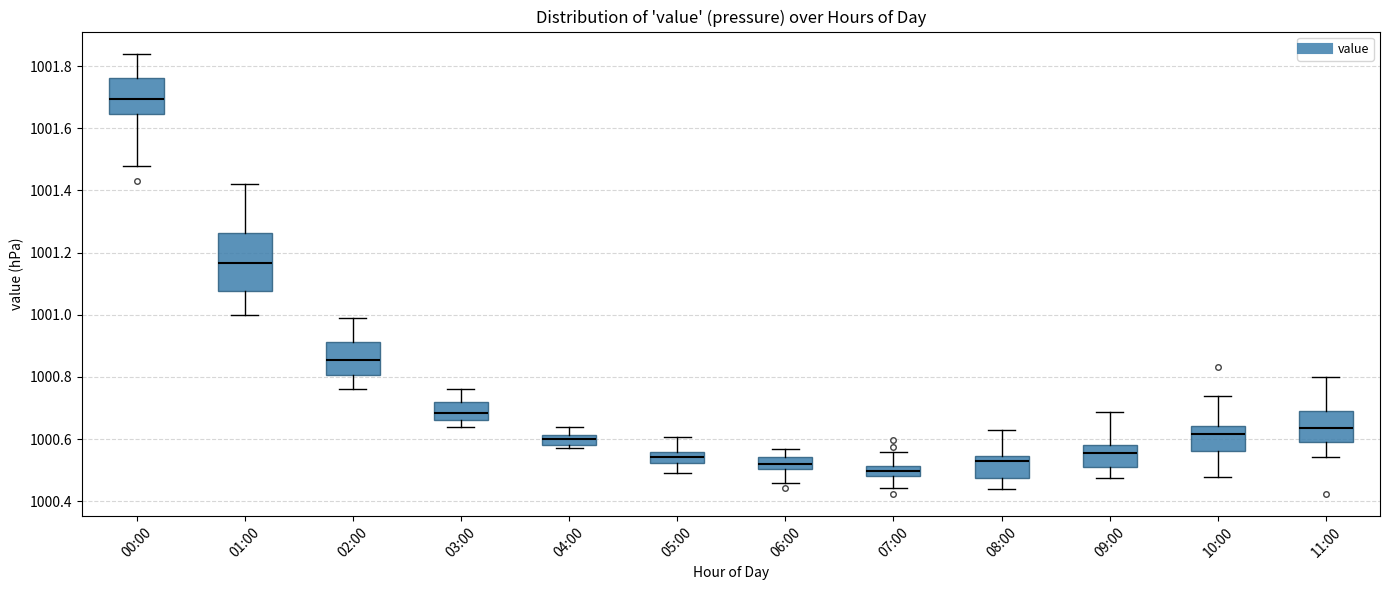

Reading left to right, read every box against the y-axis: the position of its median line, the range the box covers, and the ends of its whiskers. The values are not printed on the chart, so give them approximately, as read against the axis.

00:00: median 1001.70, box 1001.64 to 1001.76, whiskers 1001.48 to 1001.84
01:00: median 1001.16, box 1001.08 to 1001.26, whiskers 1001.00 to 1001.42
02:00: median 1000.86, box 1000.80 to 1000.92, whiskers 1000.76 to 1001.00
03:00: median 1000.68, box 1000.66 to 1000.72, whiskers 1000.64 to 1000.76
04:00: median 1000.60, box 1000.58 to 1000.62, whiskers 1000.58 (just below the box's lower edge) to 1000.64
05:00: median 1000.54, box 1000.52 to 1000.56, whiskers 1000.50 to 1000.60
06:00: median 1000.52, box 1000.50 to 1000.54, whiskers 1000.46 to 1000.56
07:00: median 1000.50, box 1000.48 to 1000.52, whiskers 1000.44 to 1000.56
08:00: median 1000.54 (just below the box's upper edge), box 1000.48 to 1000.54, whiskers 1000.44 to 1000.62
09:00: median 1000.56, box 1000.50 to 1000.58, whiskers 1000.48 to 1000.68
10:00: median 1000.62, box 1000.56 to 1000.64, whiskers 1000.48 to 1000.74
11:00: median 1000.64, box 1000.60 to 1000.70, whiskers 1000.54 to 1000.80